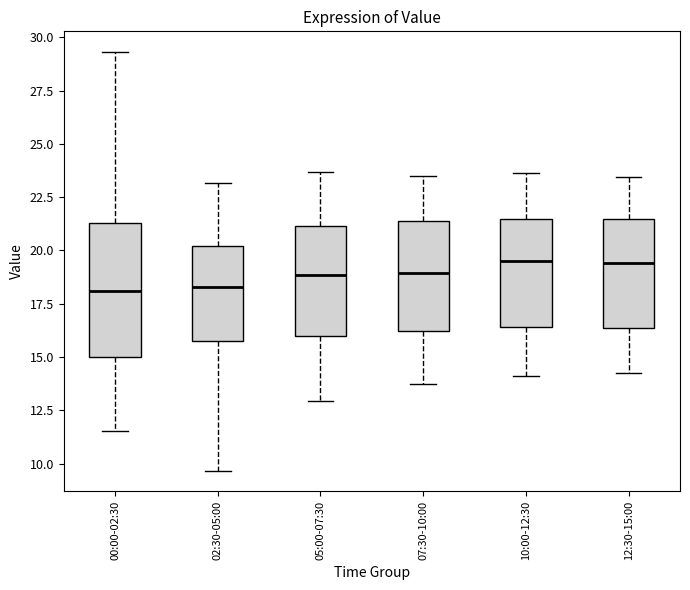

Where is the lower edge of the box for 00:00-02:30 on the y-axis? The values are not printed on the chart, so give them approximately, as read against the axis.

15.0